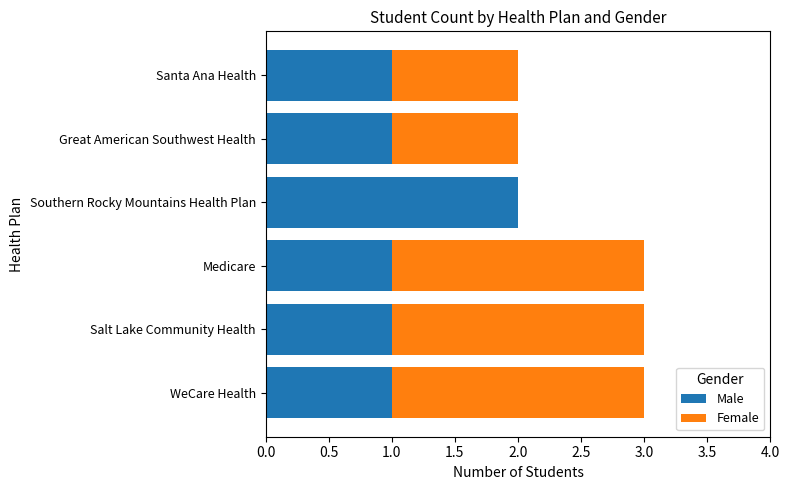

What is the sum of all Male values?

7